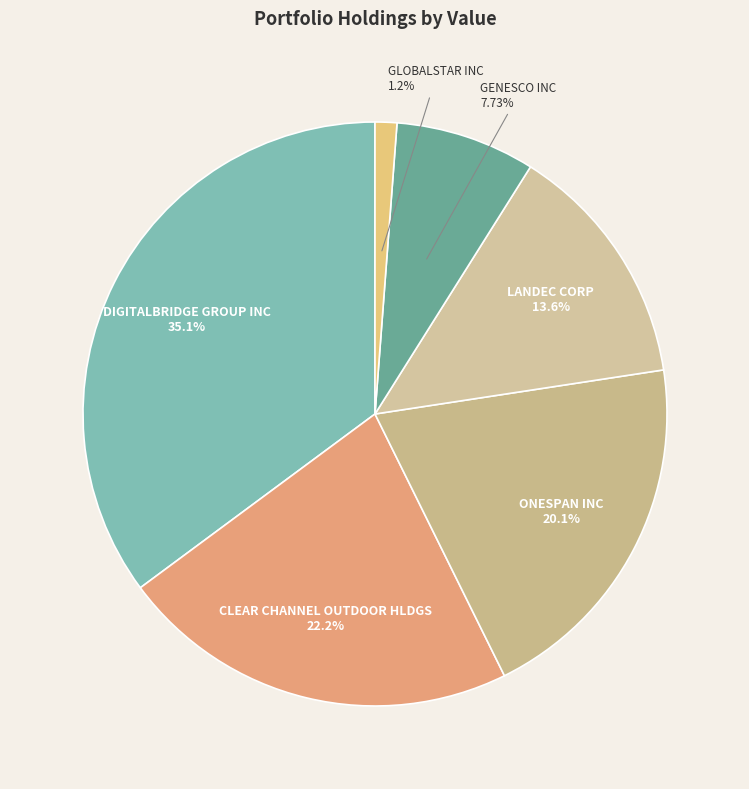

Combined, do LANDEC CORP and ONESPAN INC account for over 50%?

No